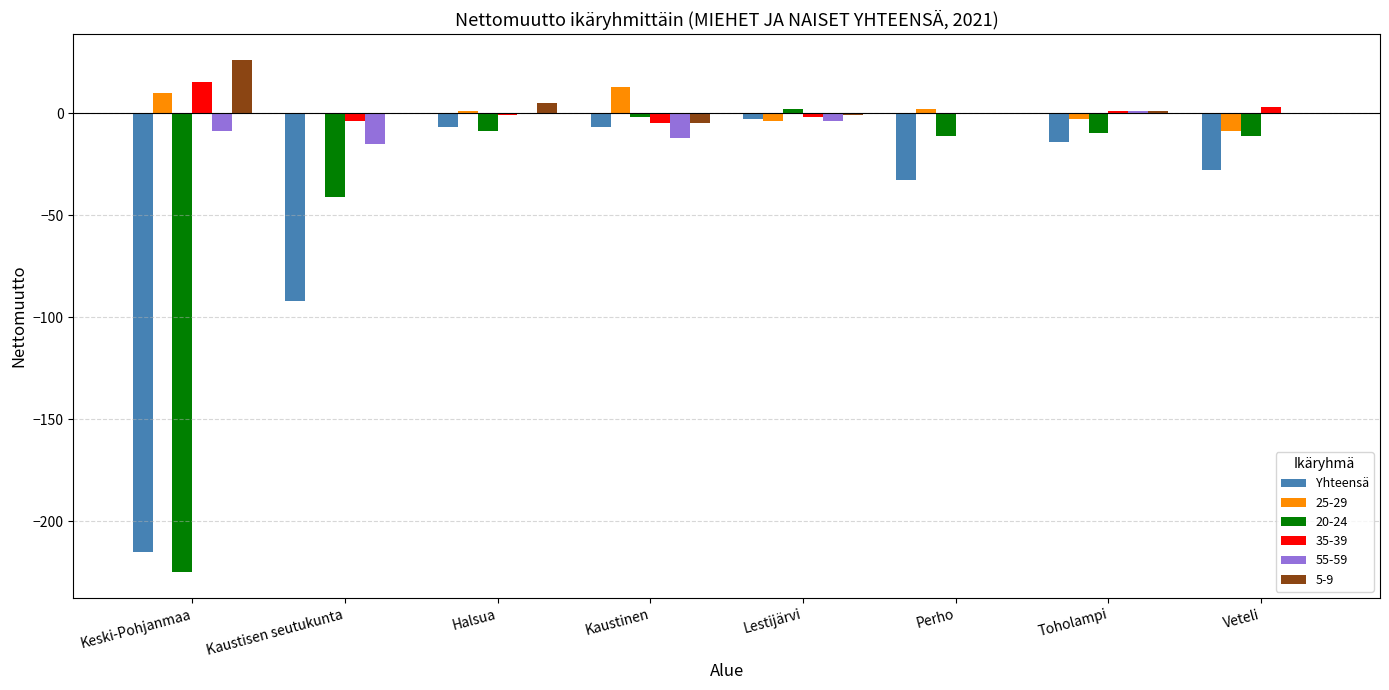

What is the sum of all 55-59 values?

-39